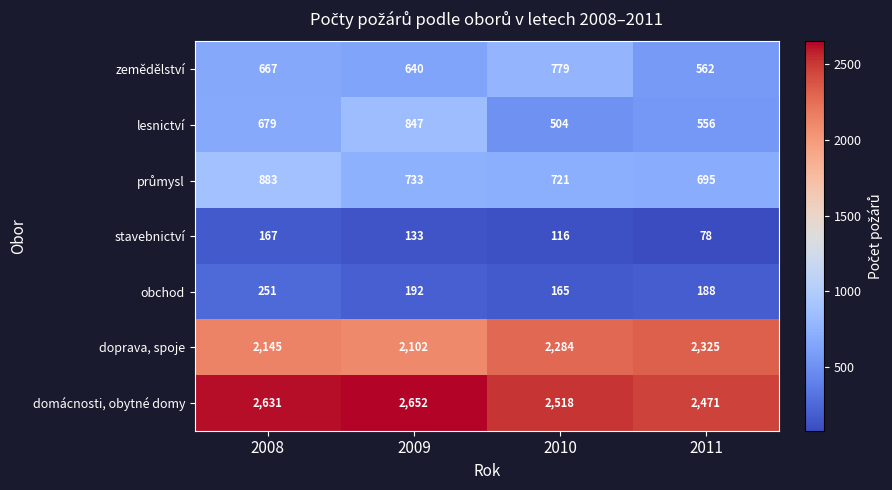

What is the difference between the second highest and second lowest values in the obchod series?

4